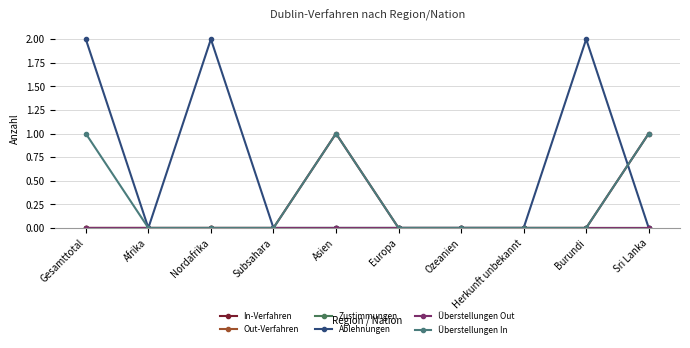

What is the label of the 1st point from the left?

Gesamttotal